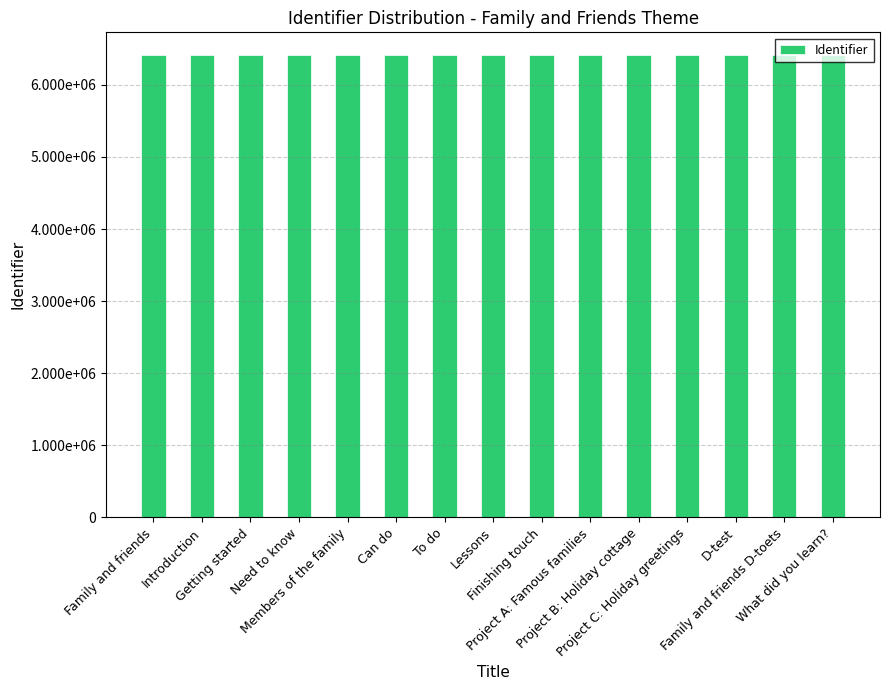

What position from the left is Family and friends D-toets?

14